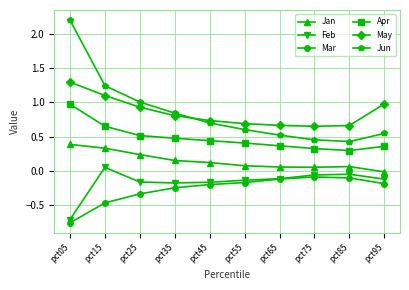

Is the value of May at pct85 greater than the value of Apr at pct25?

Yes